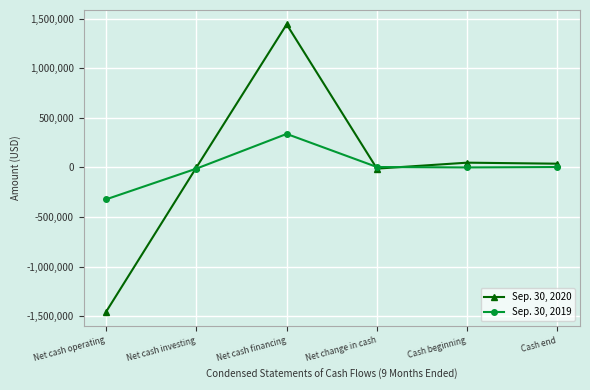

The value of Sep. 30, 2019 at Cash beginning is -438606. True or false?

False